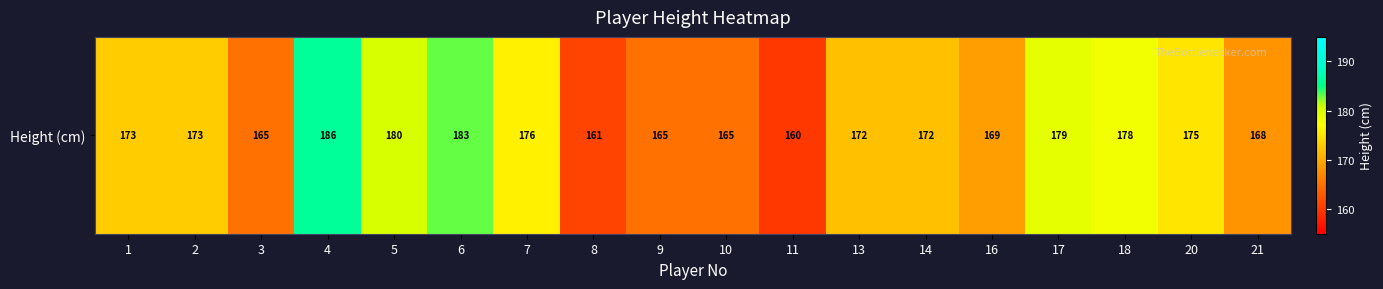

What is the sum of the values at 1 and 16?

342